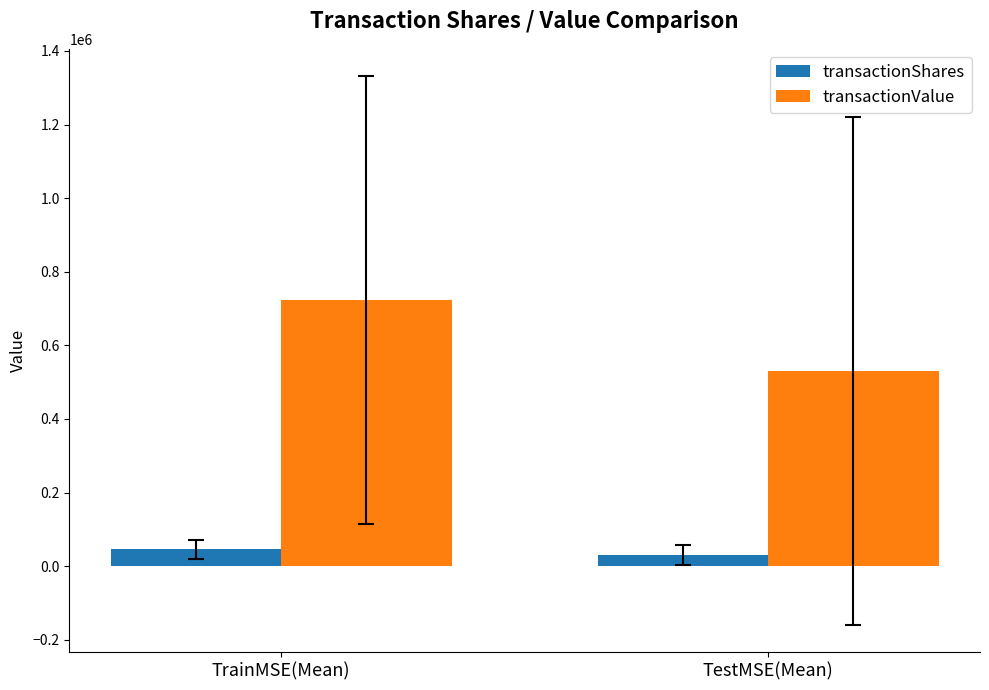

The value of transactionValue at TestMSE(Mean) is 746683.4. True or false?

False